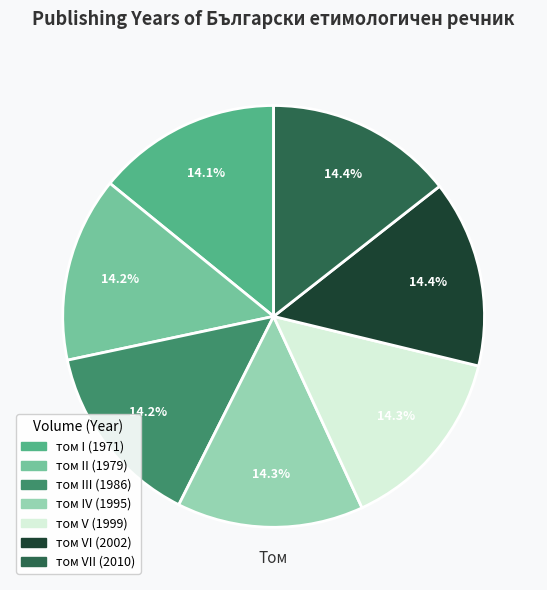

Does any single category account for the majority?

No